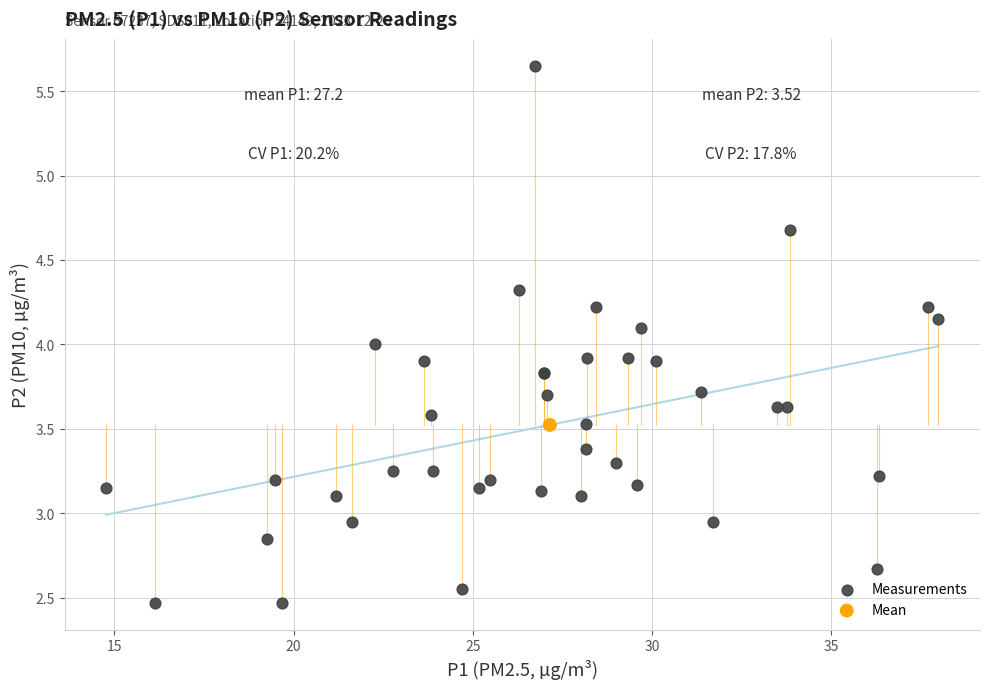

What are all the series names shown in the legend?

Measurements, Mean